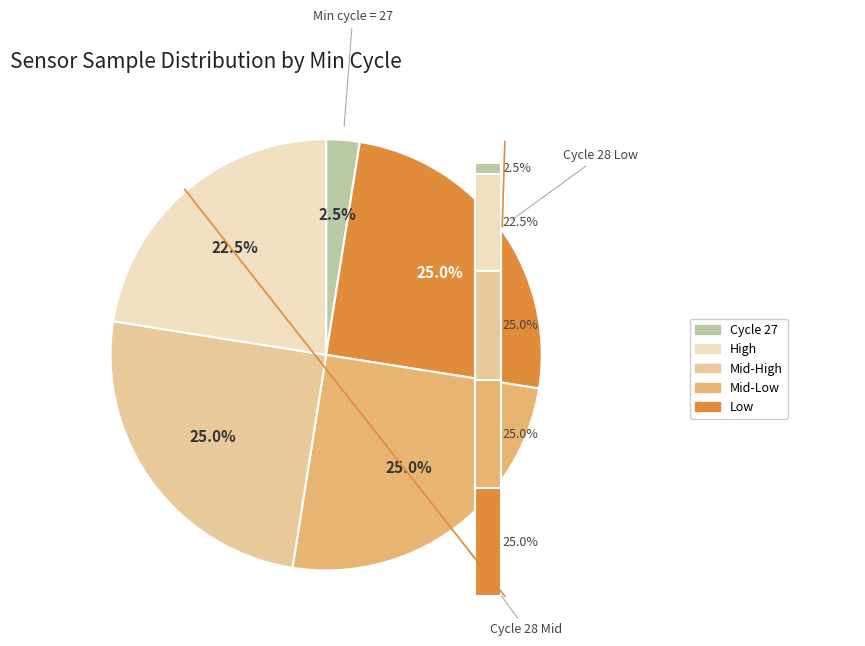

Is there any slice that represents more than half of the pie?

No